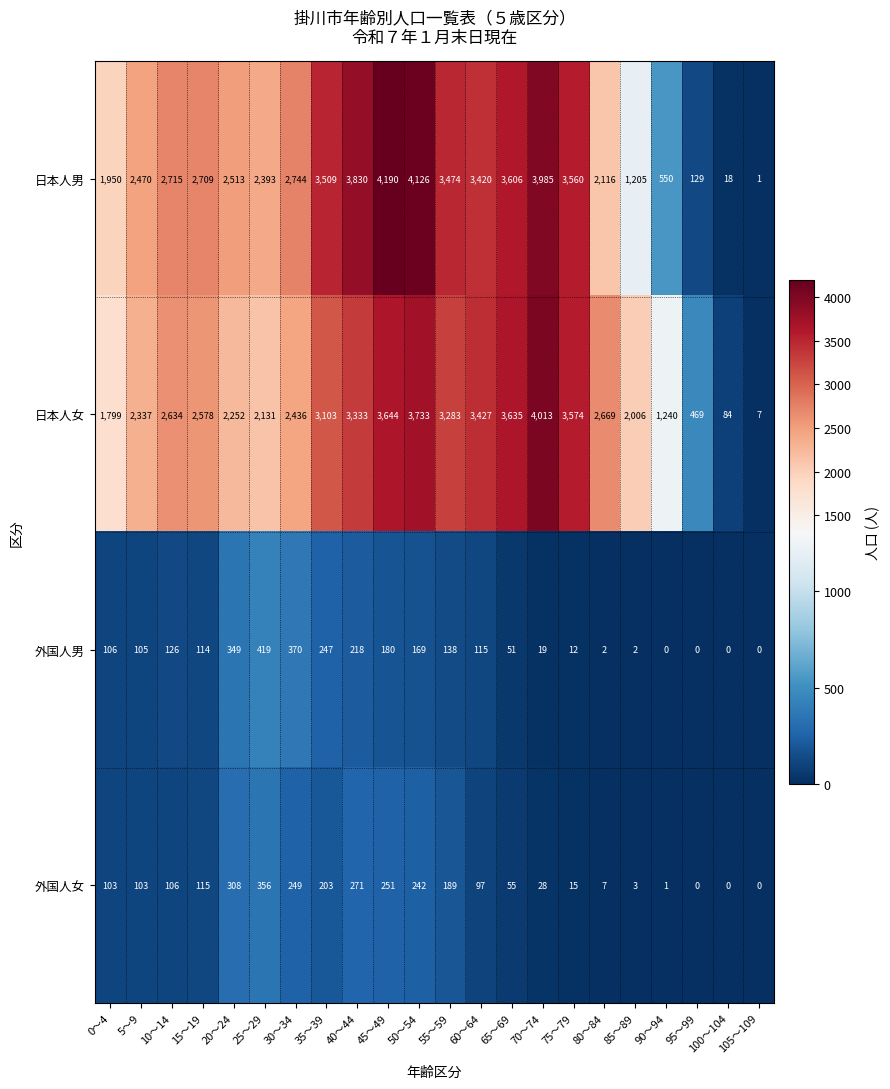

Which series has the widest spread of values?

日本人男